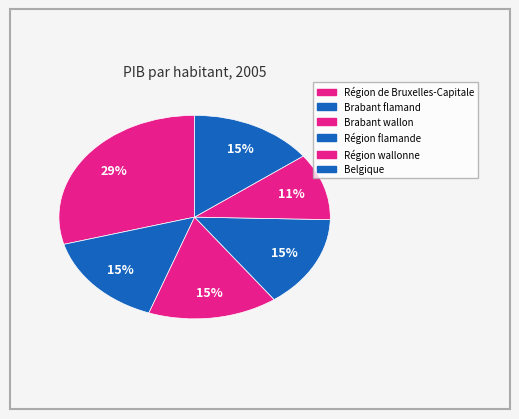

To the nearest percent, what is the difference between the largest and smallest slice percentages?

19%